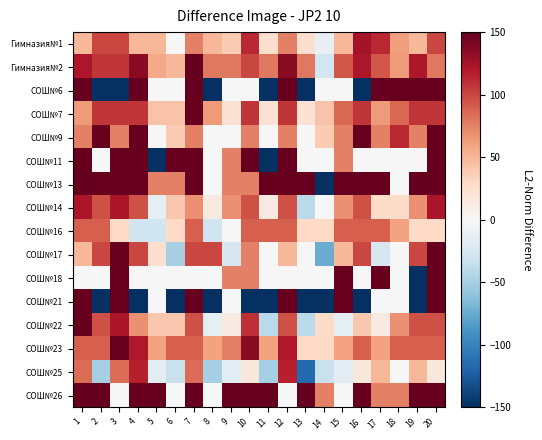

At which category is the sum across all series the highest?

20